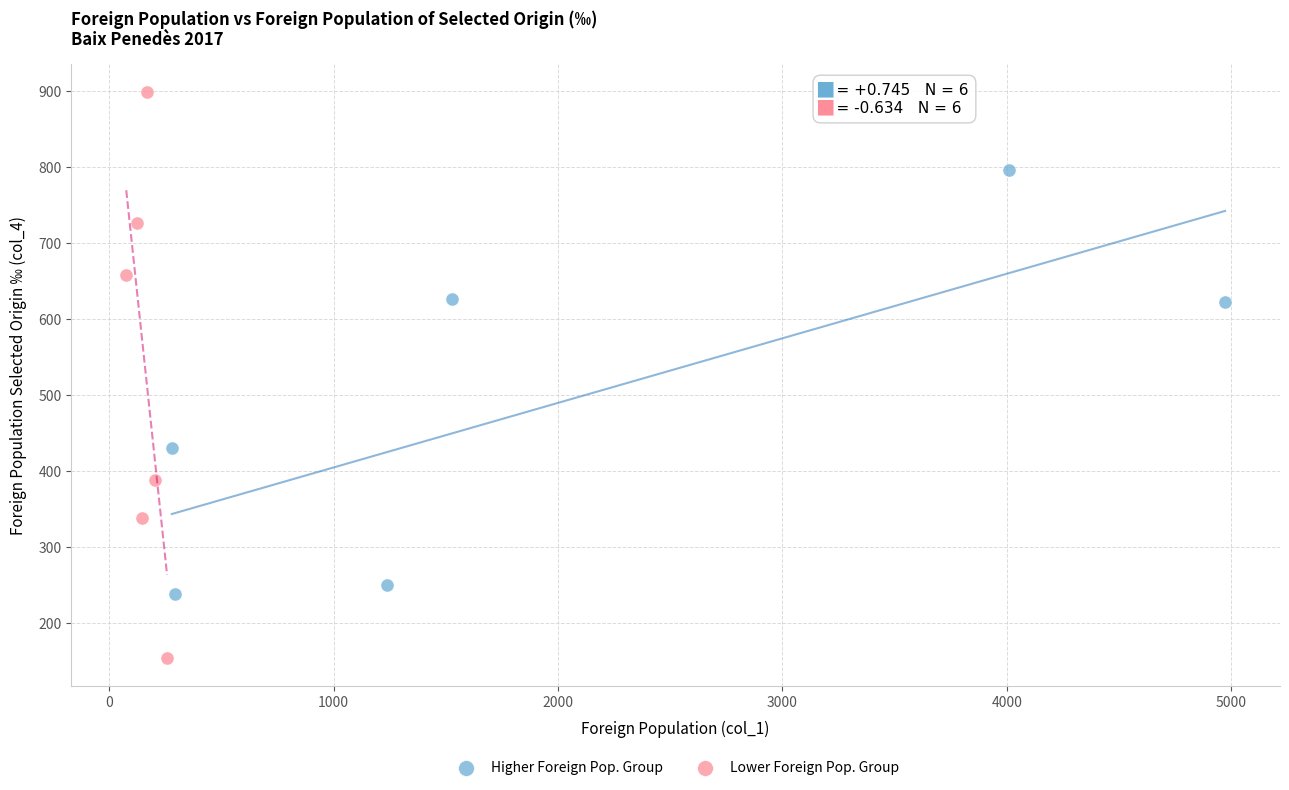

Which series contains the lowest Y value?

Lower Foreign Pop. Group